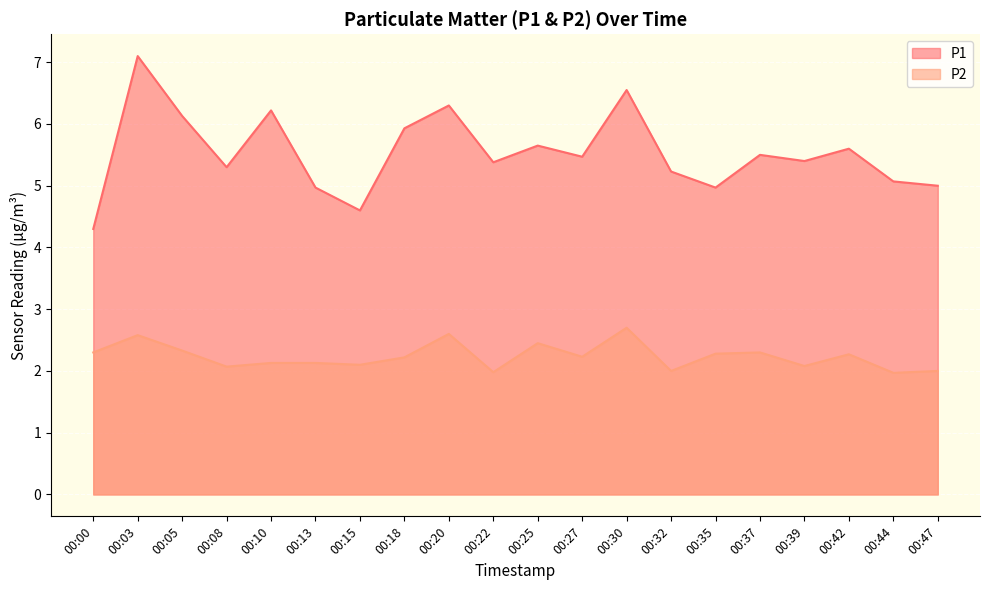

True or false: P2 has more than 2 interior local peaks.

True